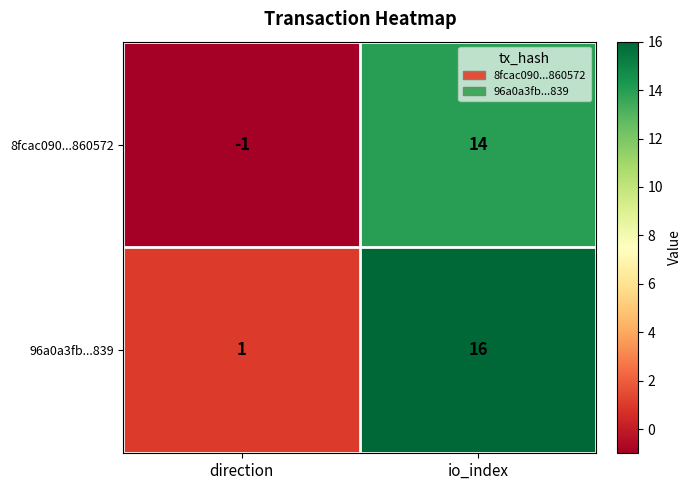

What is the sum of the 8fcac090...860572 values at io_index and direction?

13